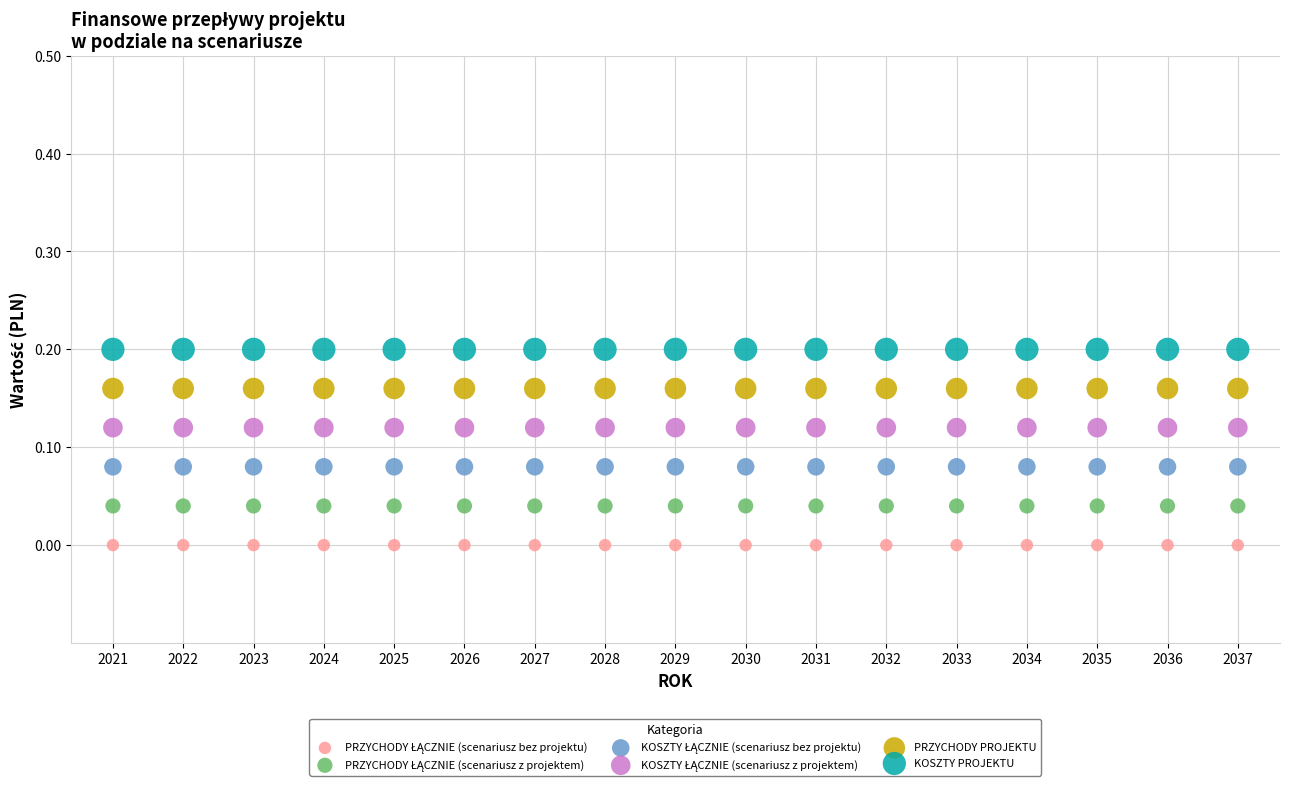

Which series contains the highest Y value?

KOSZTY PROJEKTU